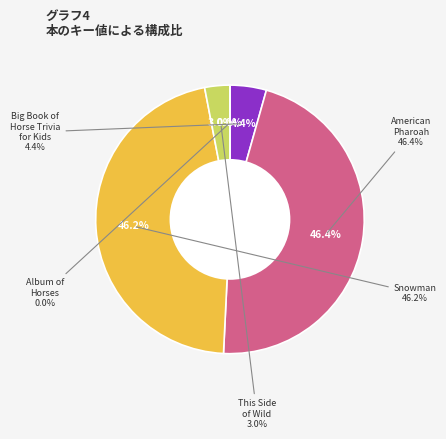

Rank the categories by value from lowest to highest.

Album of Horses, This Side of Wild, Big Book of Horse Trivia for Kids, Snowman, American Pharoah